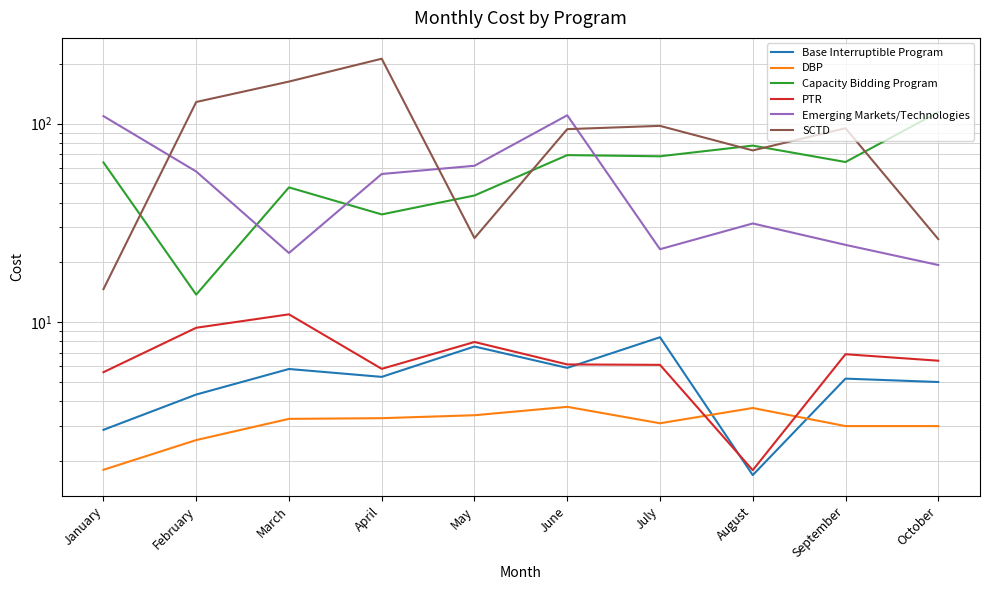

Where is Capacity Bidding Program nearest to the value 63?

January